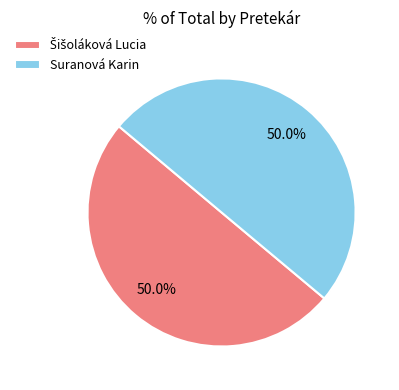

How much of the chart is everything except Suranová Karin?

50.0%